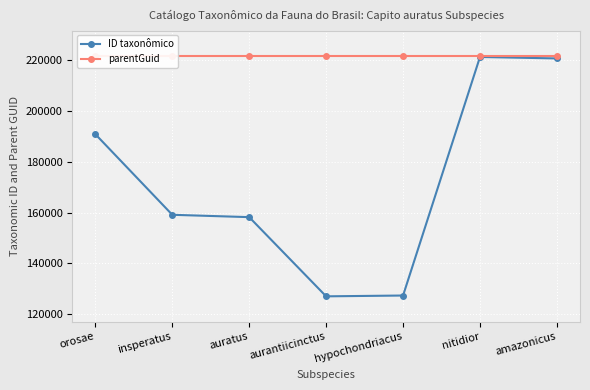

True or false: ID taxonômico and parentGuid intersect in this chart.

False